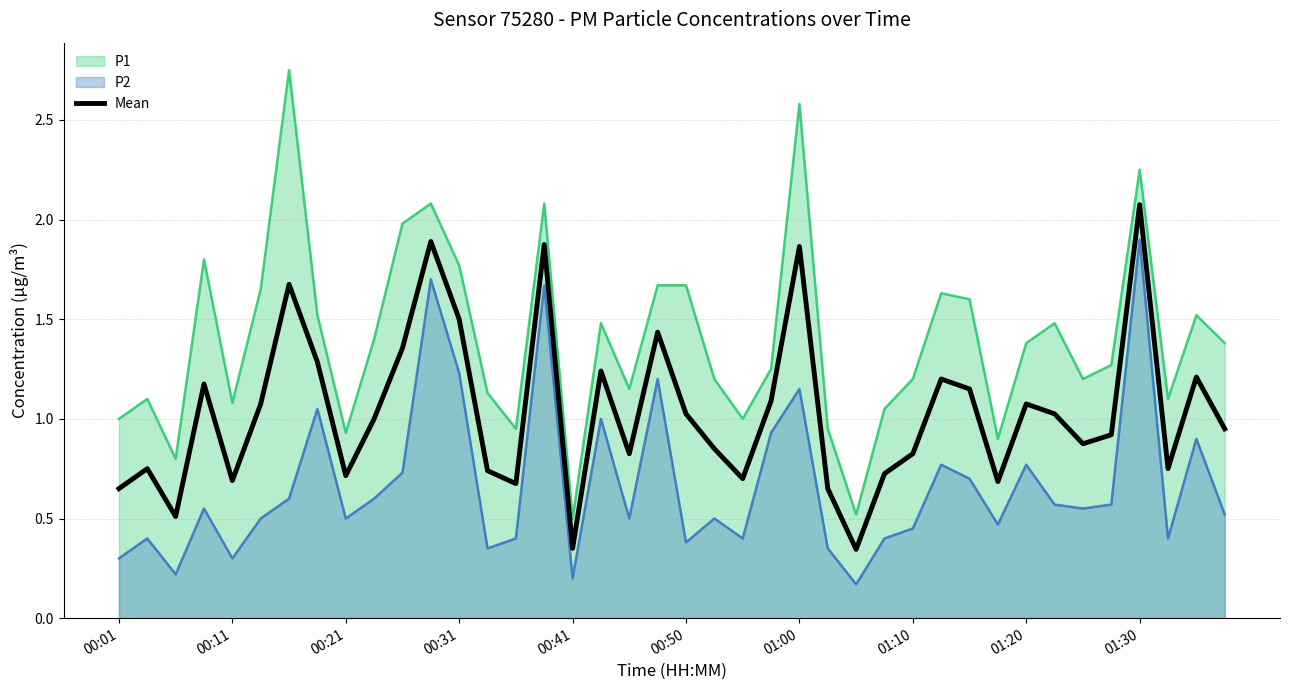

Rank the series by their maximum value, from highest to lowest.

P1, Mean, P2